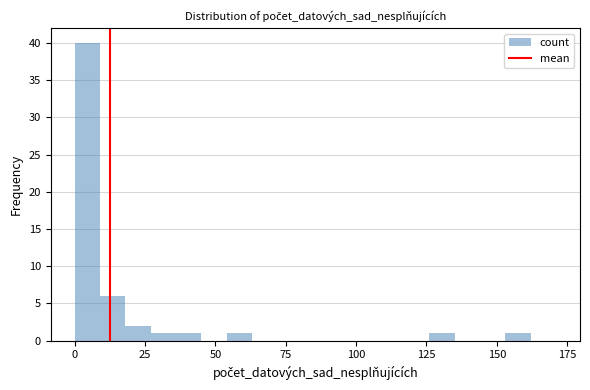

Around what value on the x-axis is the tallest bar? Give the approximate position of its centre, as read against the axis.

5